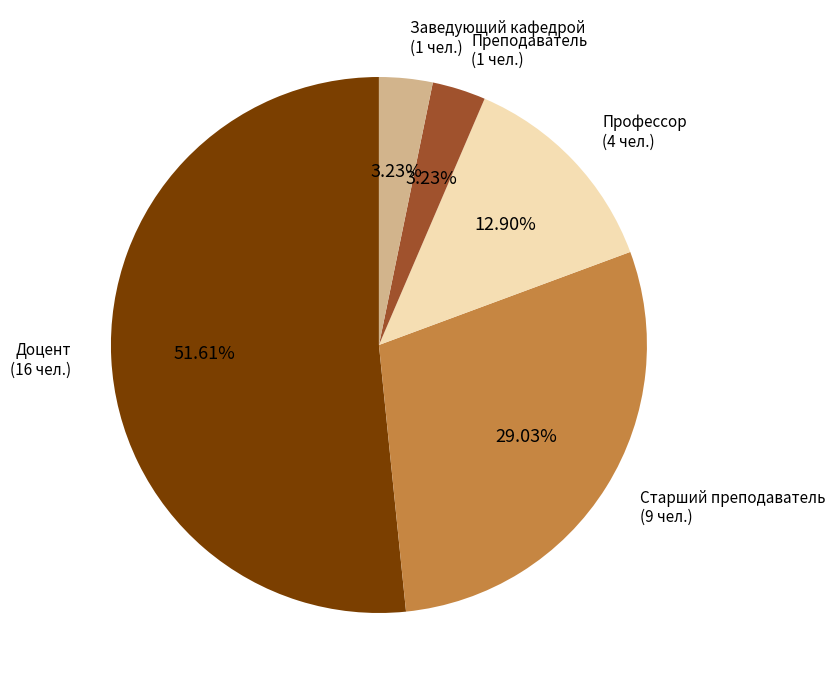

Does any single category account for the majority?

Yes